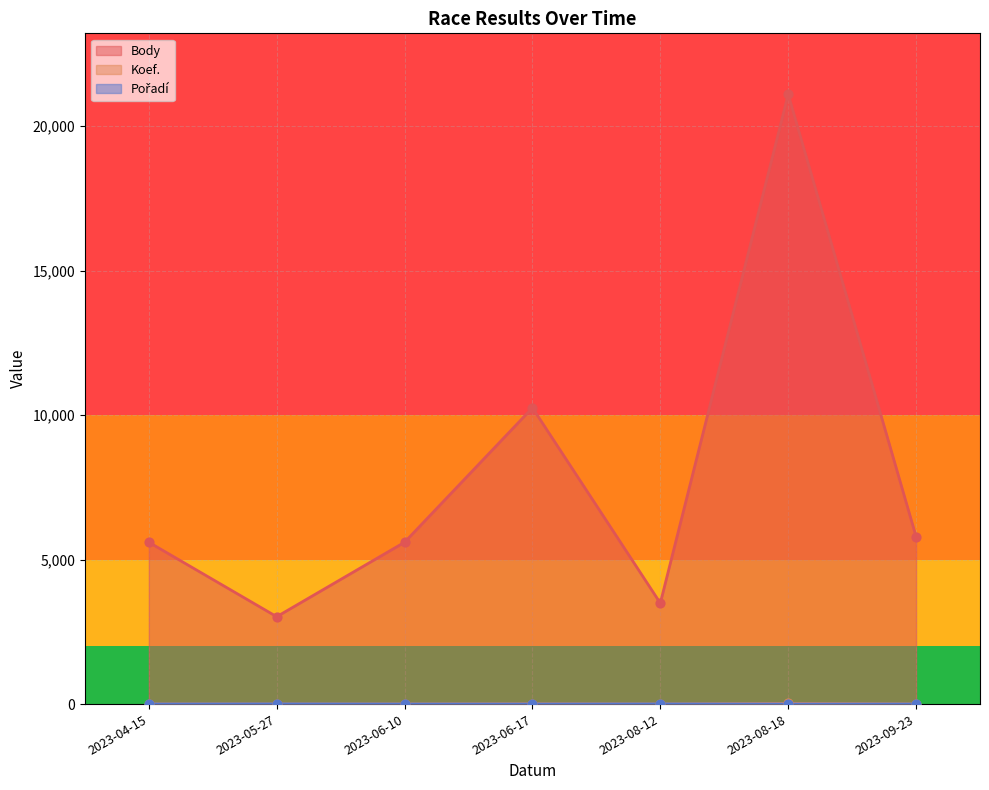

Which series has the widest spread of Y values?

Body